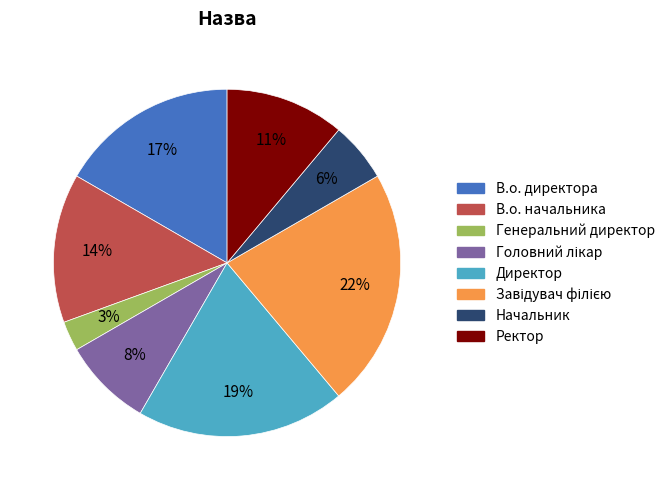

Is the sum of Генеральний директор and Ректор greater than half?

No